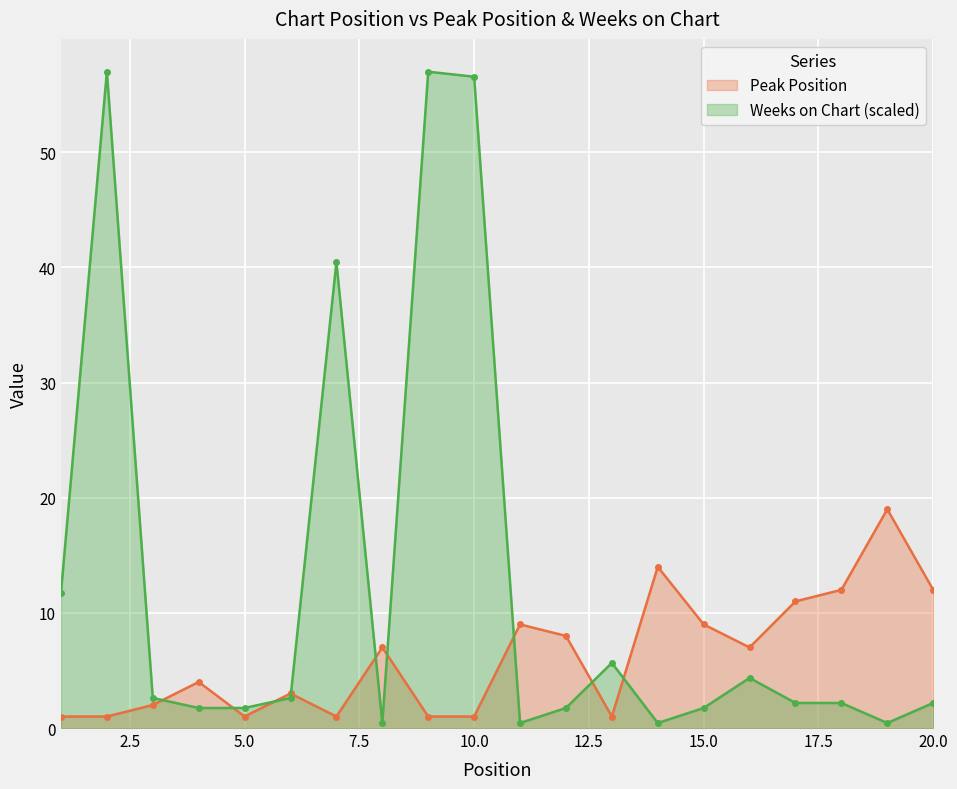

What is the total value across all series at 20.0?

14.2